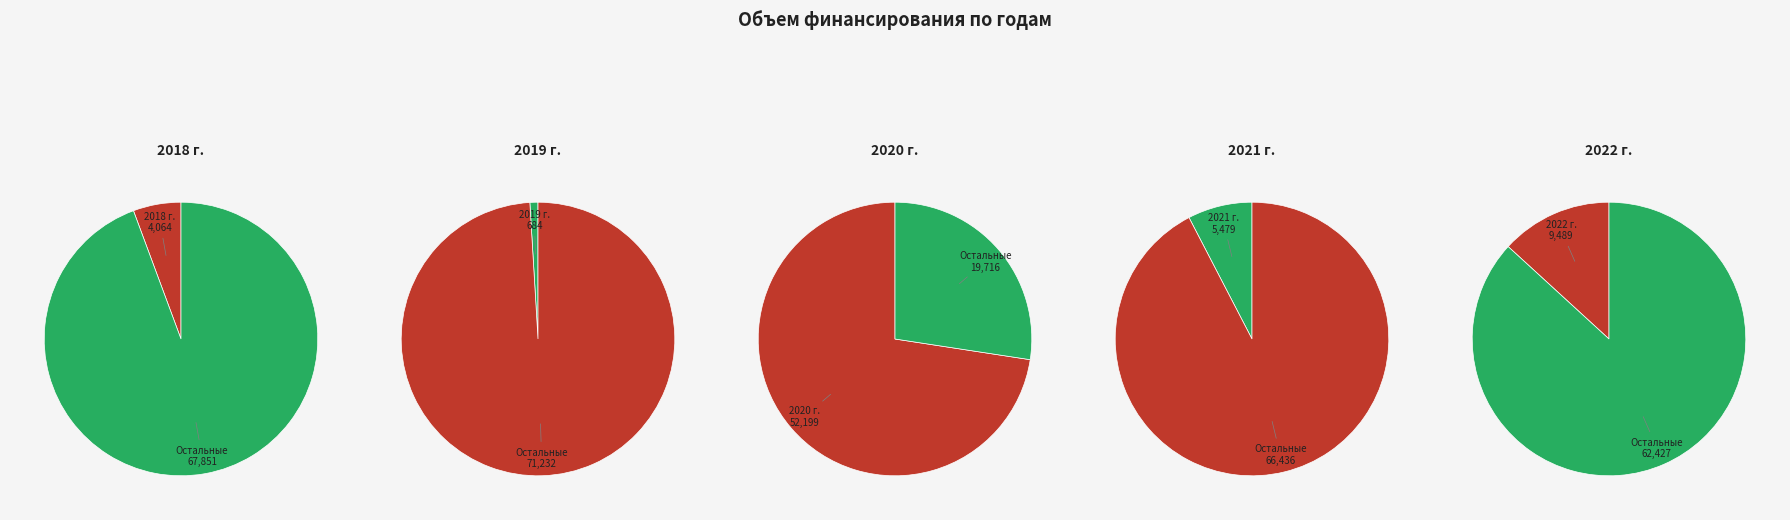

What is the change in value from 2019 г. to 2021 г.?

+4795.2